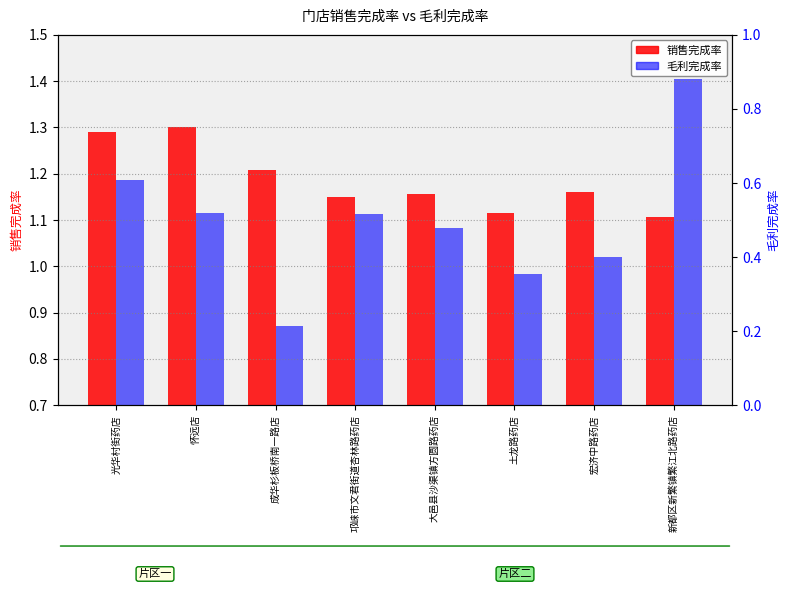

What are all the series names shown in the legend?

销售完成率, 毛利完成率